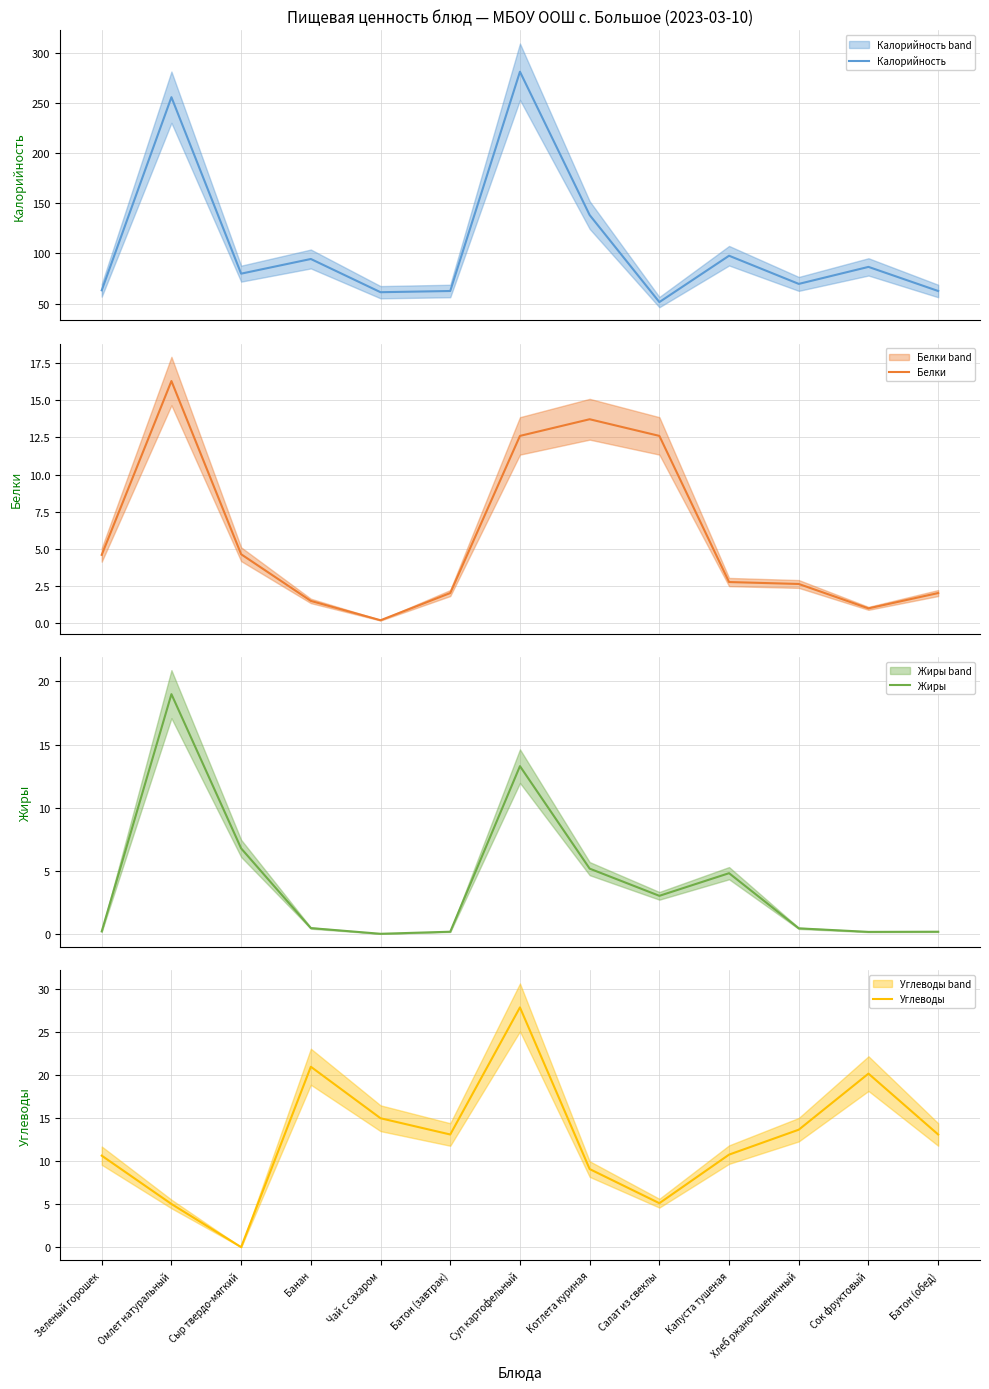

True or false: Калорийность and Жиры cross at least once.

False